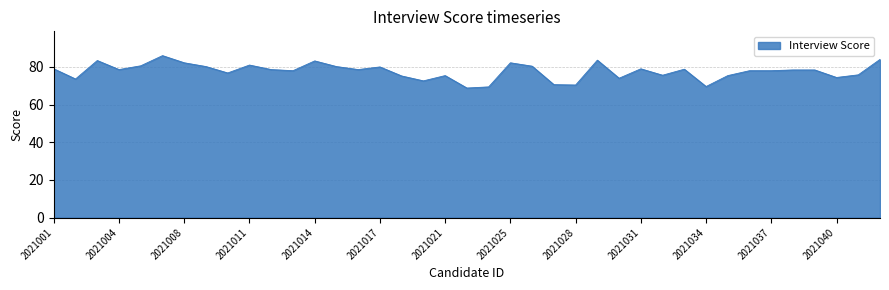

What is the difference between the maximum and minimum values?

17.2